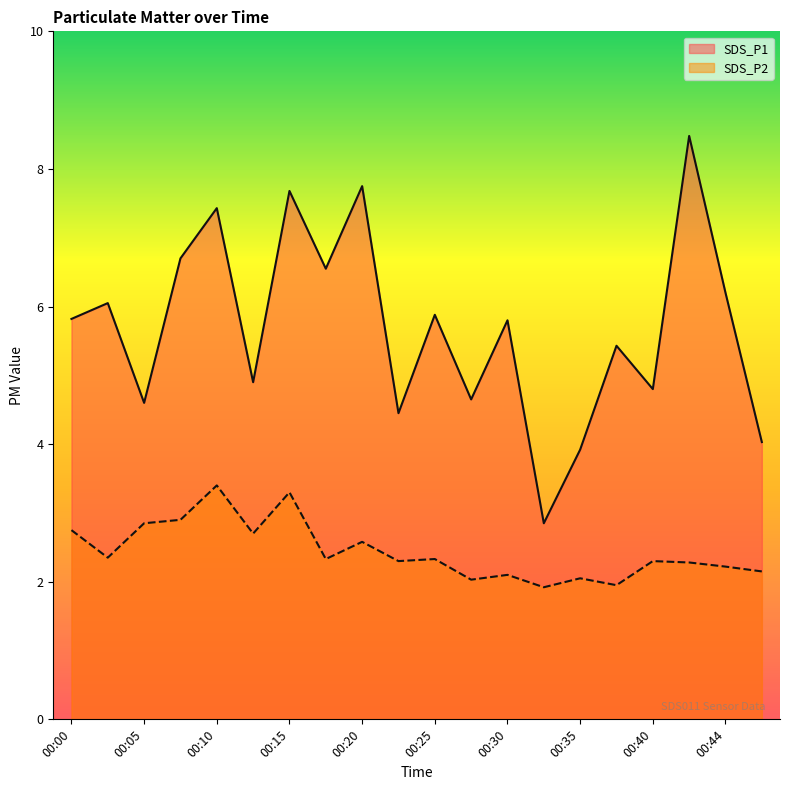

Read the SDS_P2 value at 00:32.

1.9